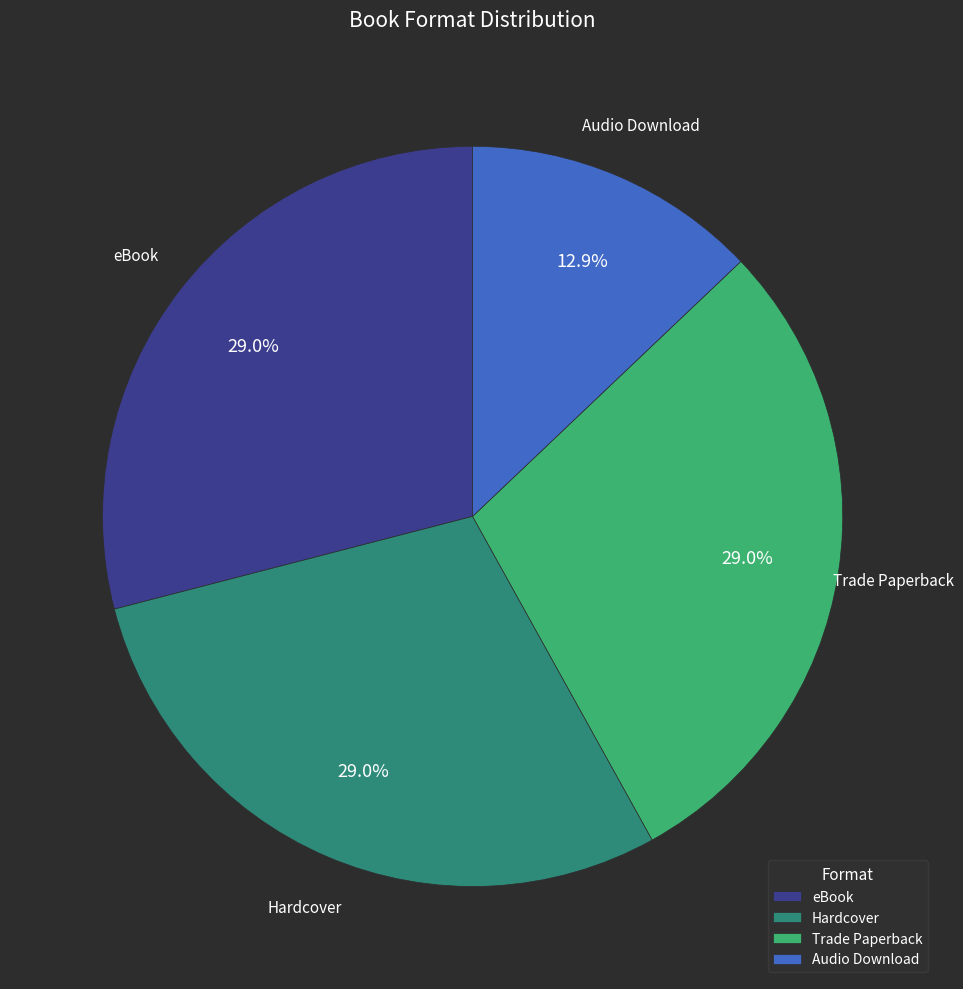

To the nearest percent, what portion does Hardcover represent?

29%